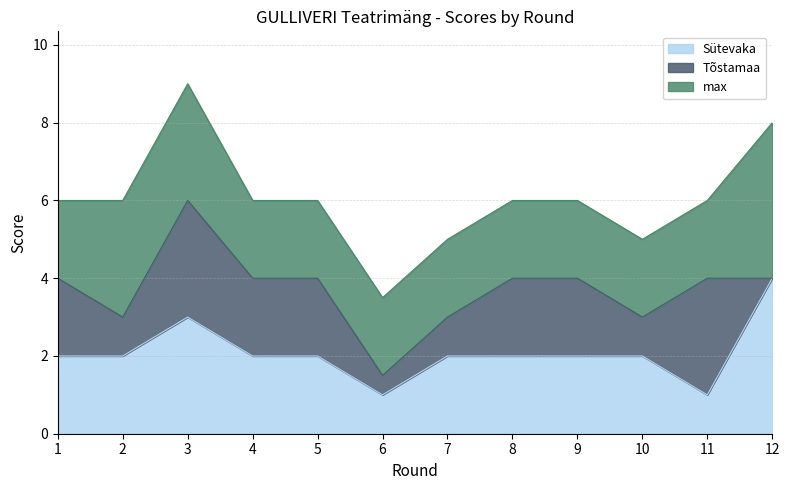

How many times do Tõstamaa and Sütevaka cross each other?

2